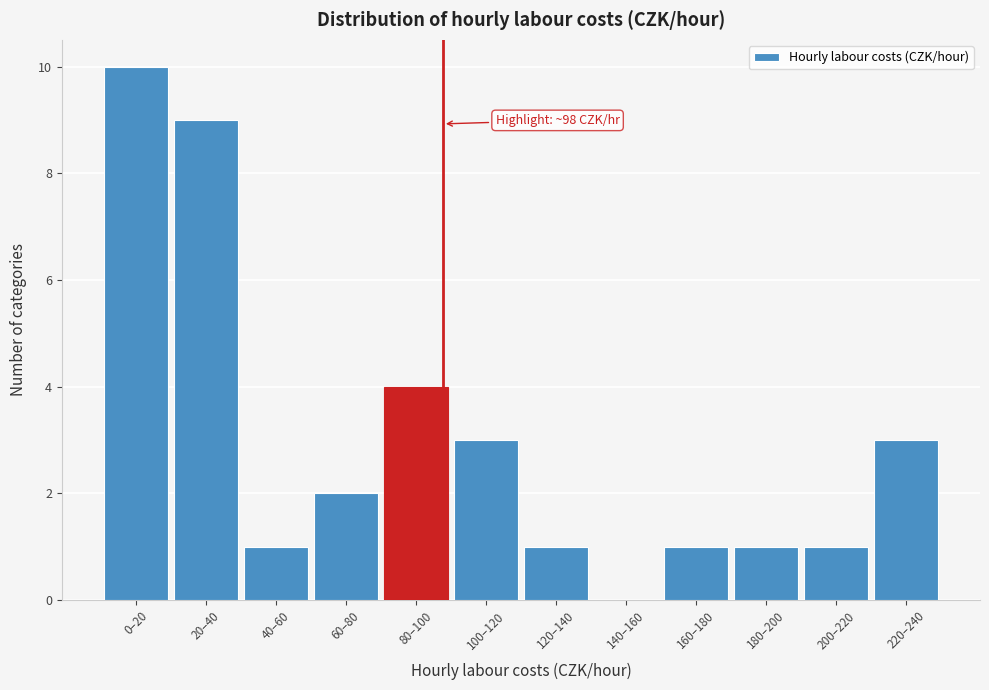

What is the sum of the values at 220–240 and 40–60?

4